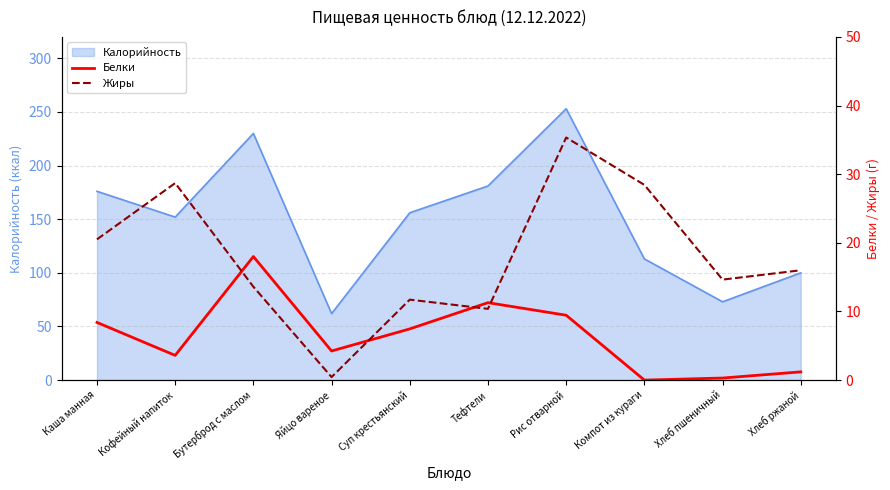

Which series has the largest range (max minus min)?

Жиры